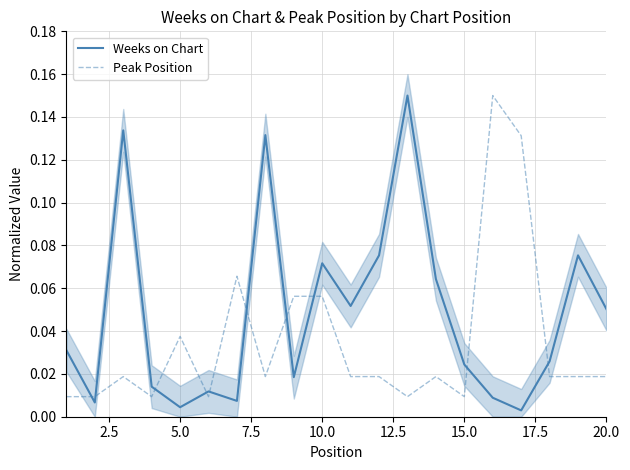

True or false: Weeks on Chart and Peak Position cross at least once.

True